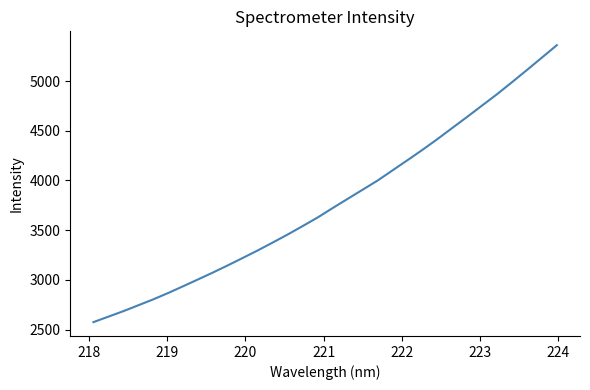

What is the difference between the maximum and minimum values?

2785.4